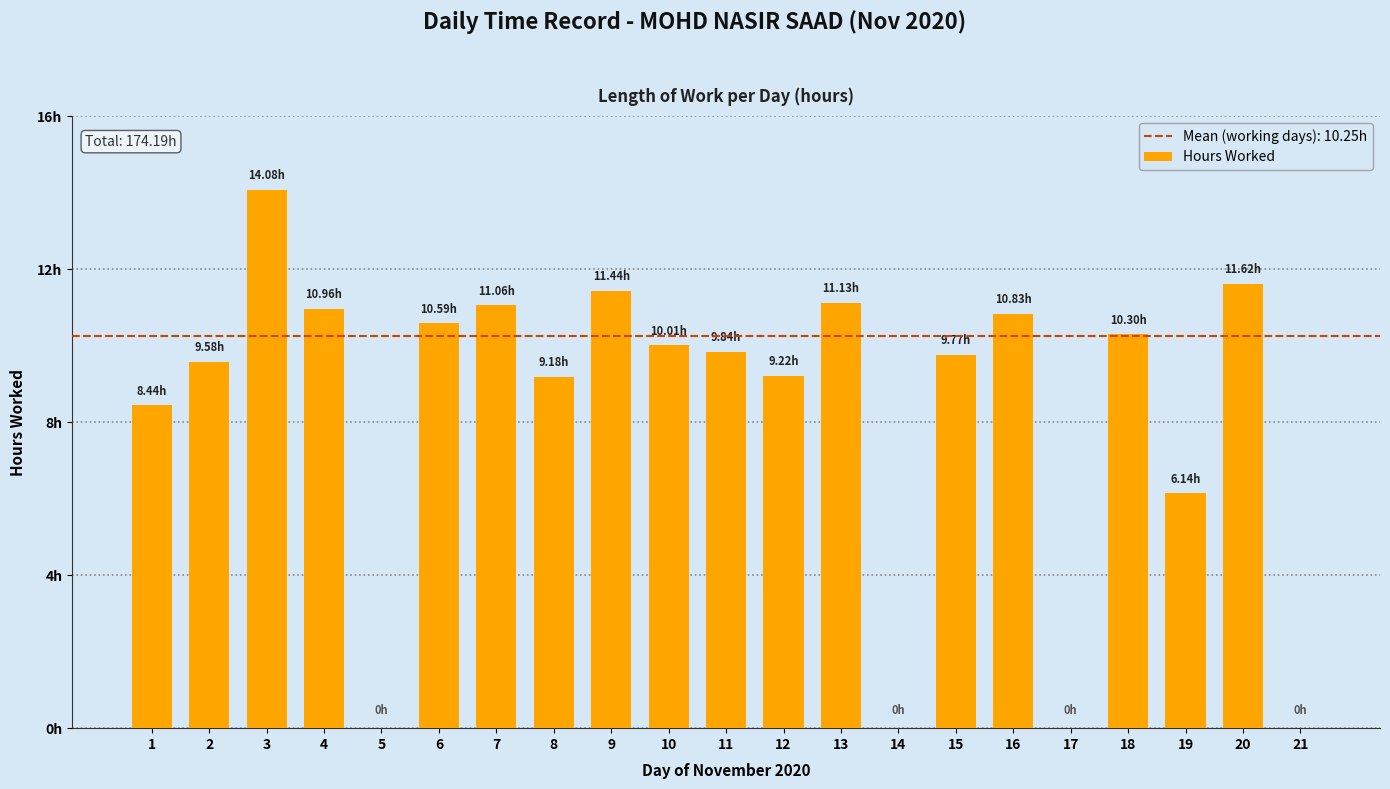

What is the difference between the second highest and minimum values?

11.6